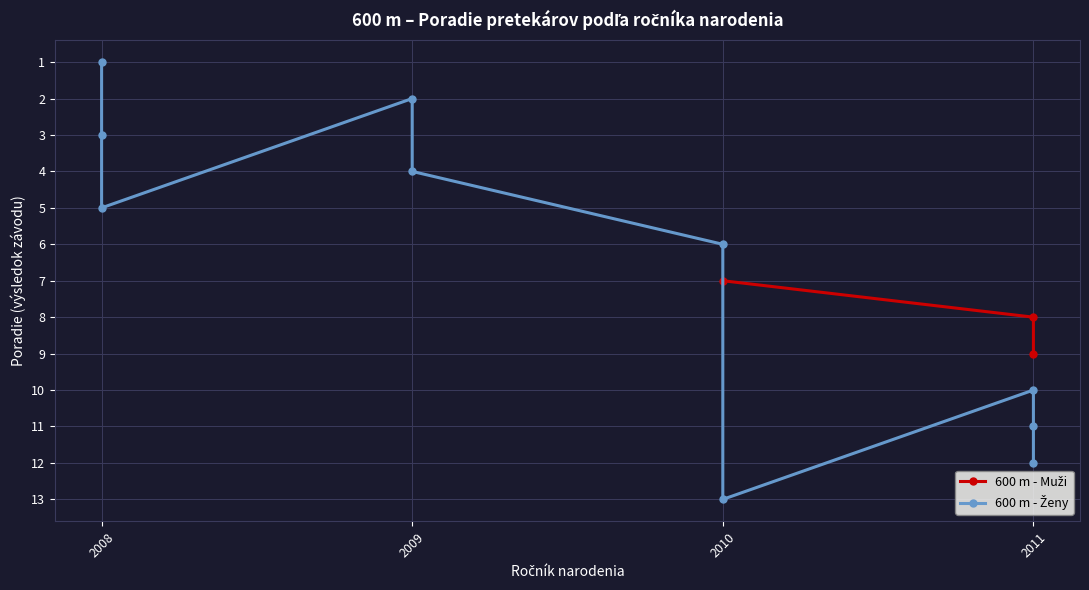

Count the values in the range 7 to 9.

3